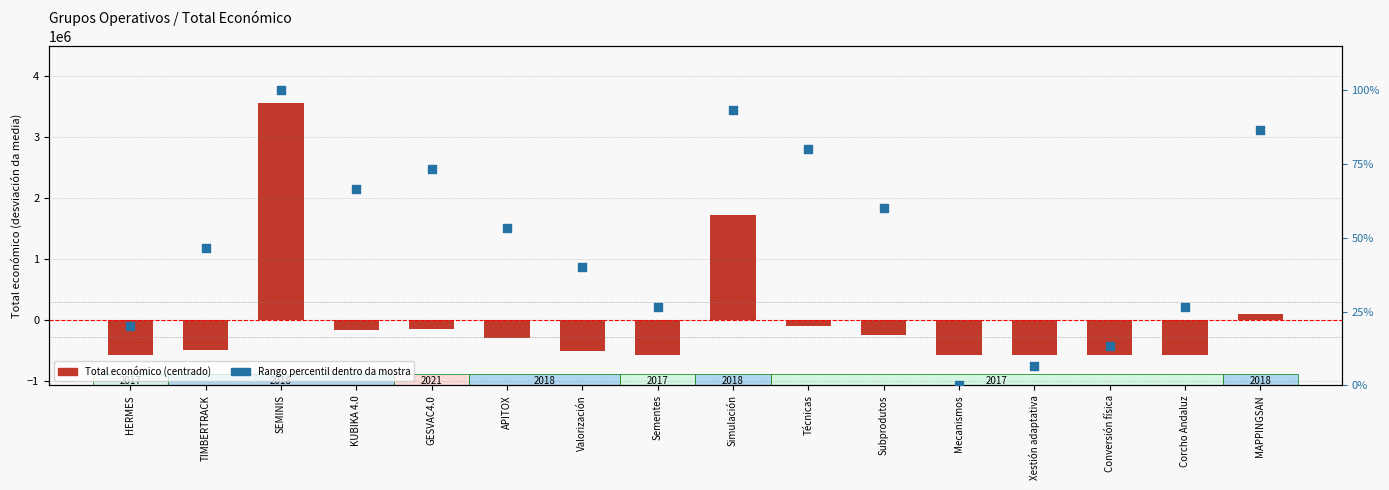

At which category is the sum across all series the highest?

SEMINIS